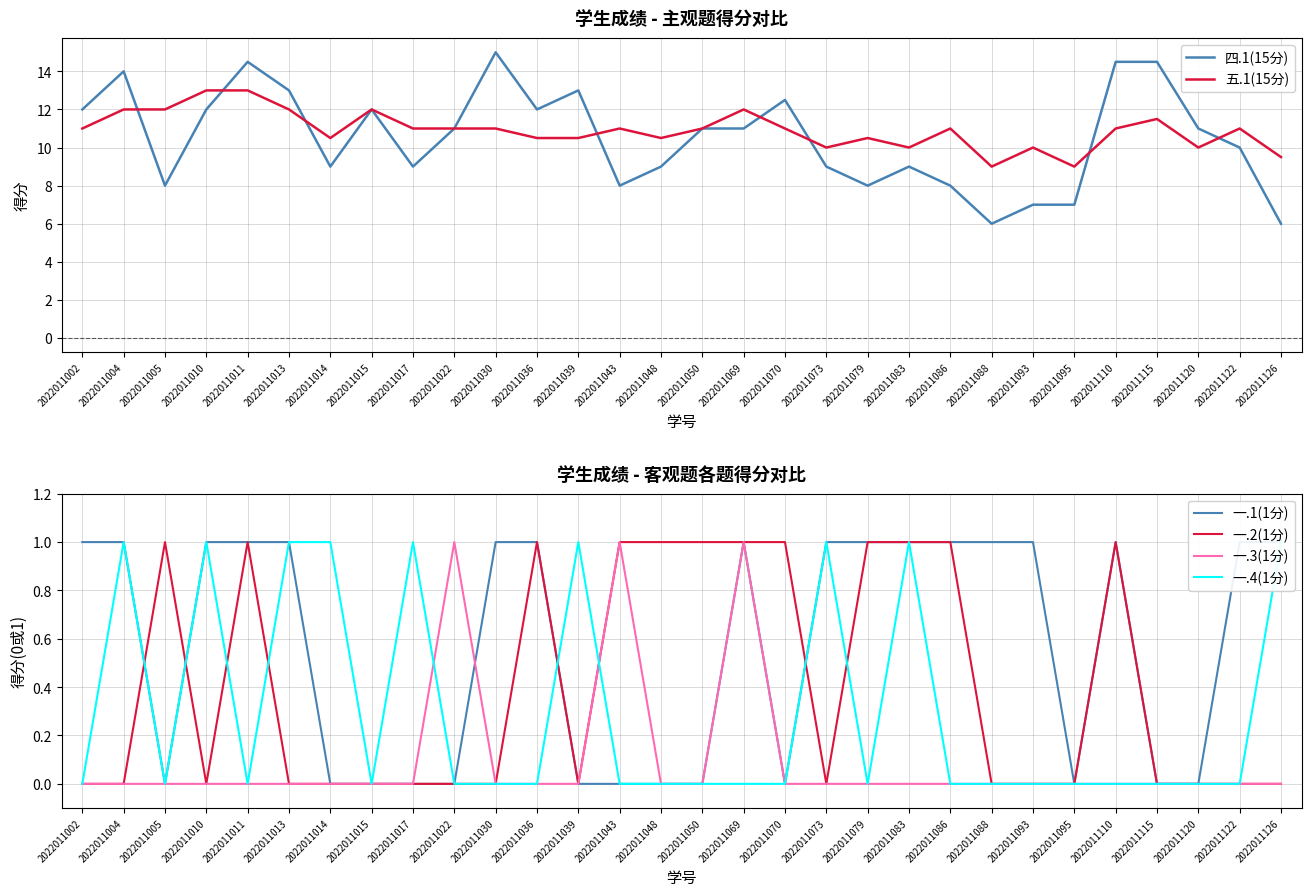

Rank the series at 2022011093 from lowest to highest value.

一.2(1分), 一.3(1分), 一.4(1分), 一.1(1分), 四.1(15分), 五.1(15分)